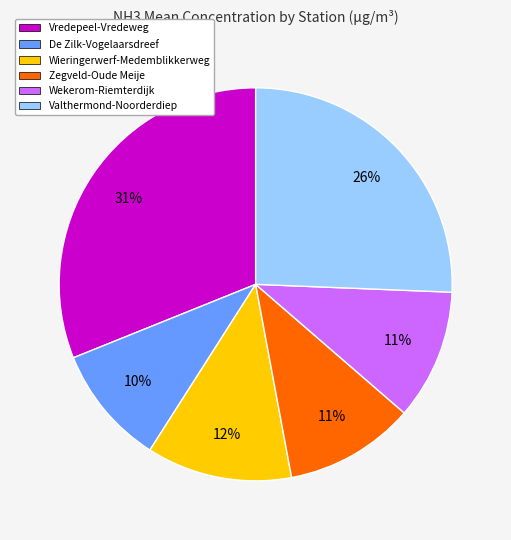

Is there a majority slice in this chart?

No